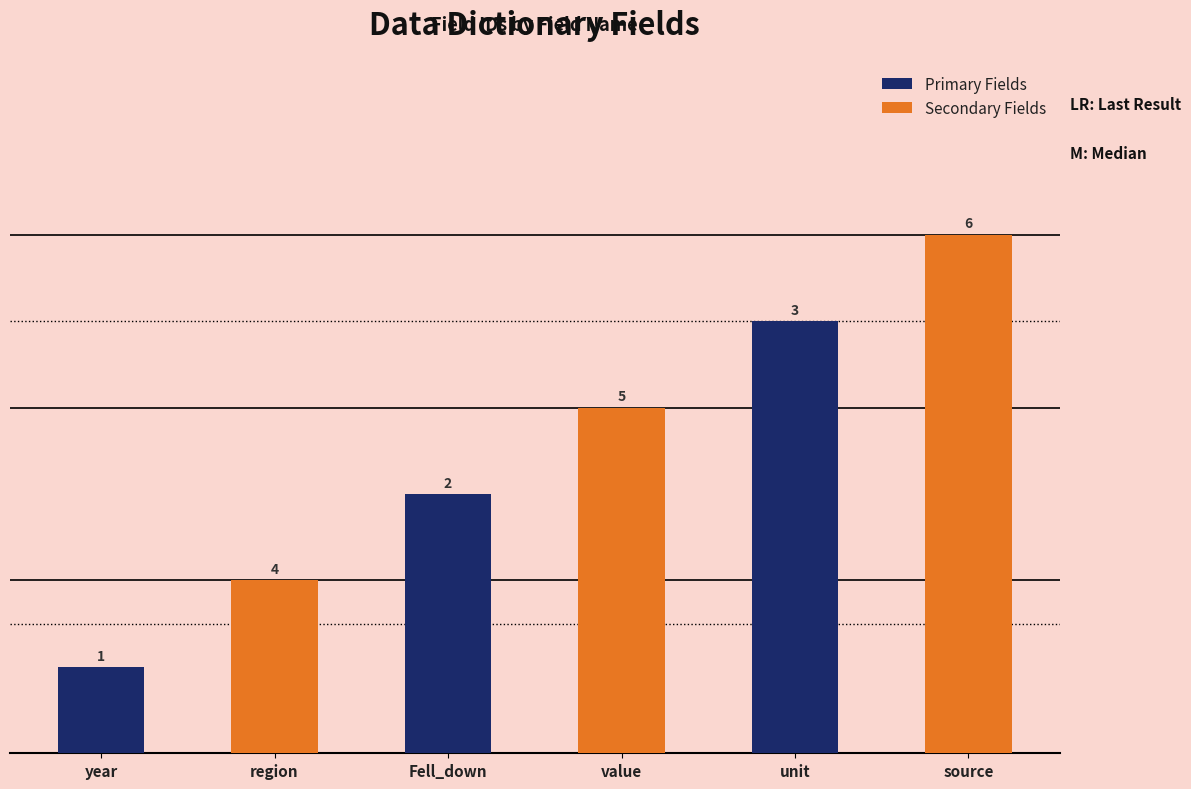

What is the difference between the Secondary Fields values at Fell_down and year?

2